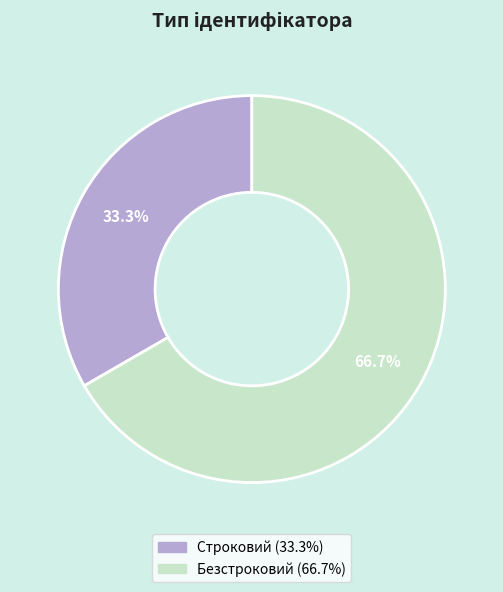

What is the largest slice in the pie chart?

Безстроковий